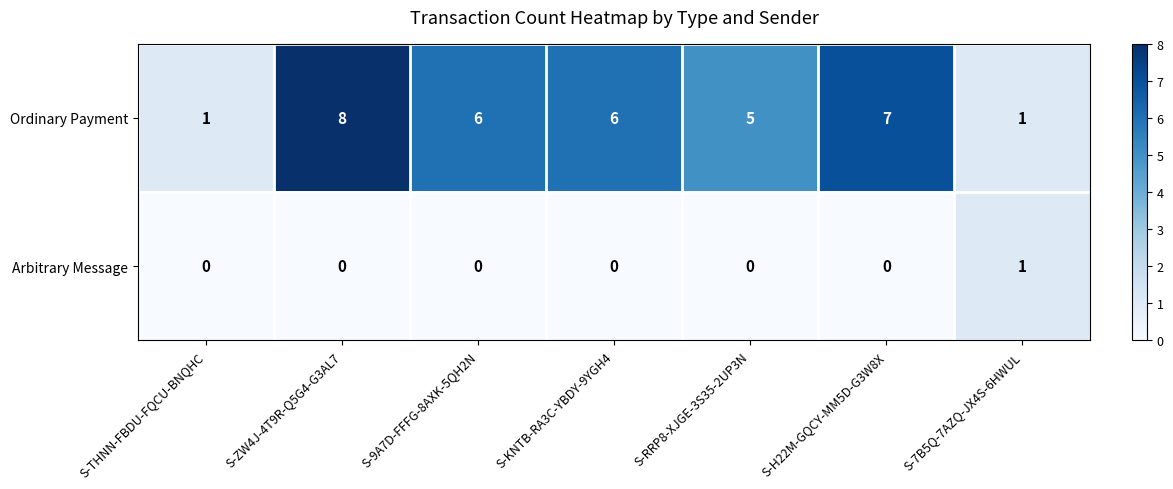

What is the maximum value shown in the chart?

8